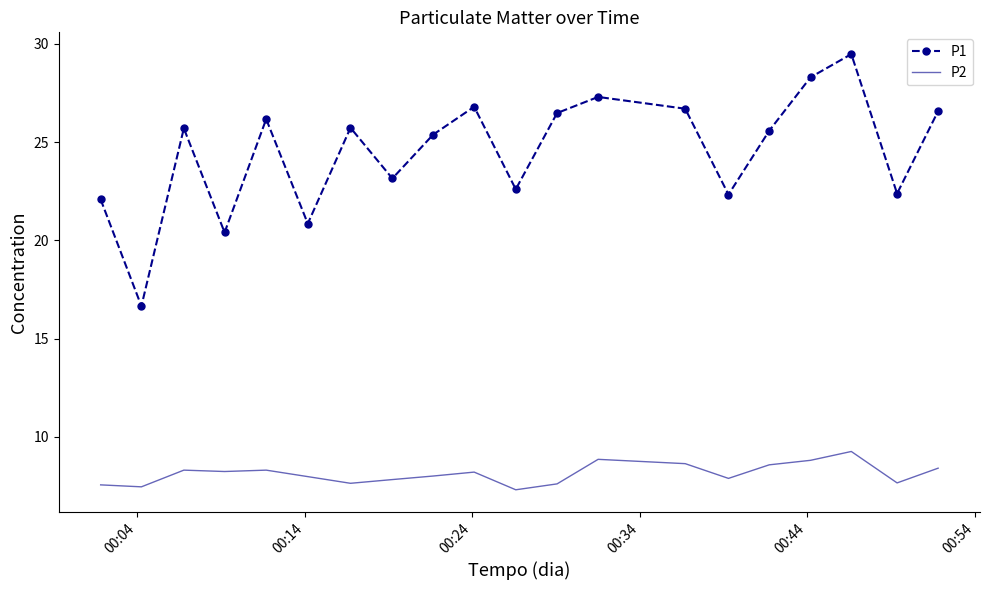

Rank the series by their maximum value, from highest to lowest.

P1, P2